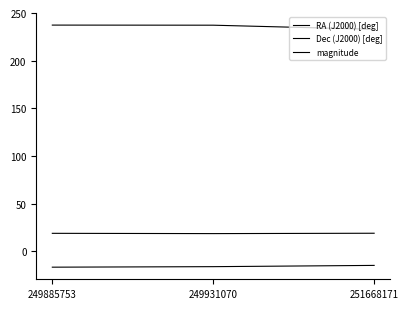

Which series has the largest total across all categories?

RA (J2000) [deg]